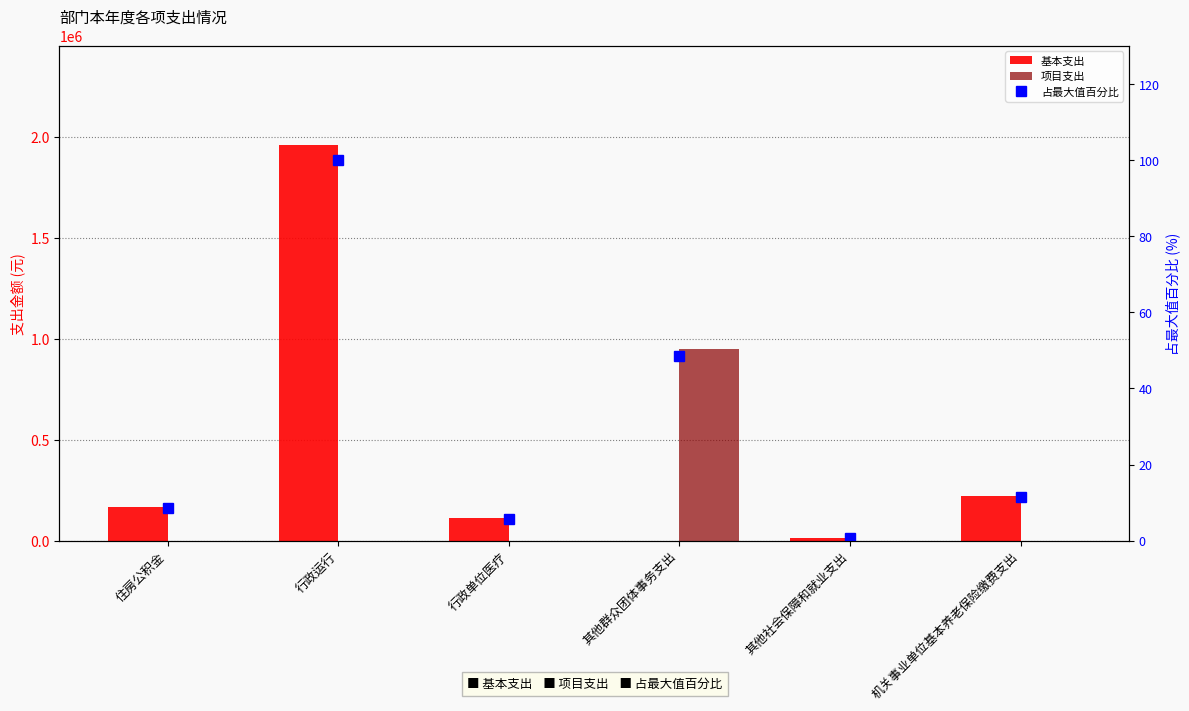

What is the label of the 5th bar from the left?

其他社会保障和就业支出